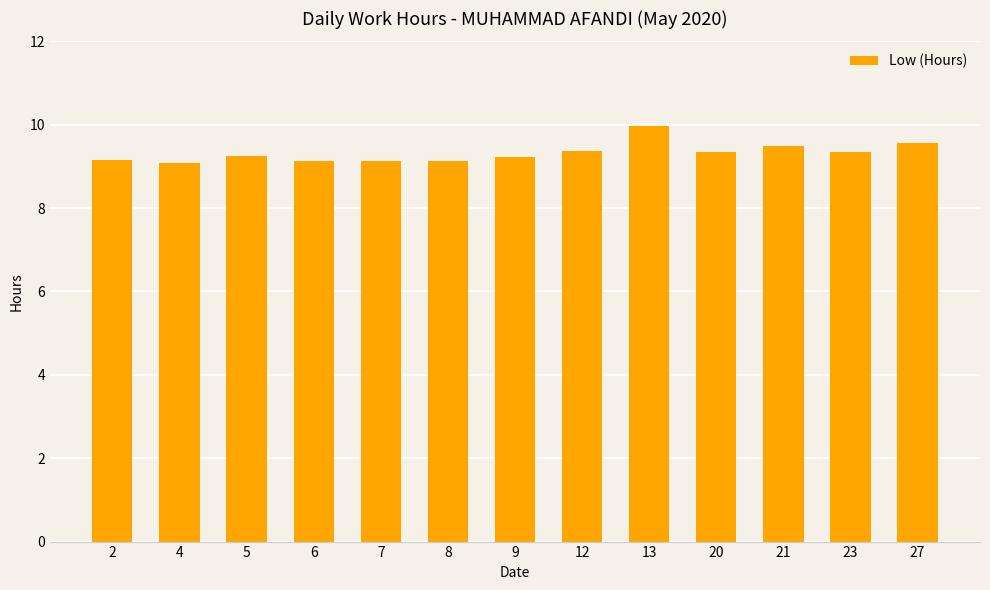

Which has a higher value, 4 or 27?

27